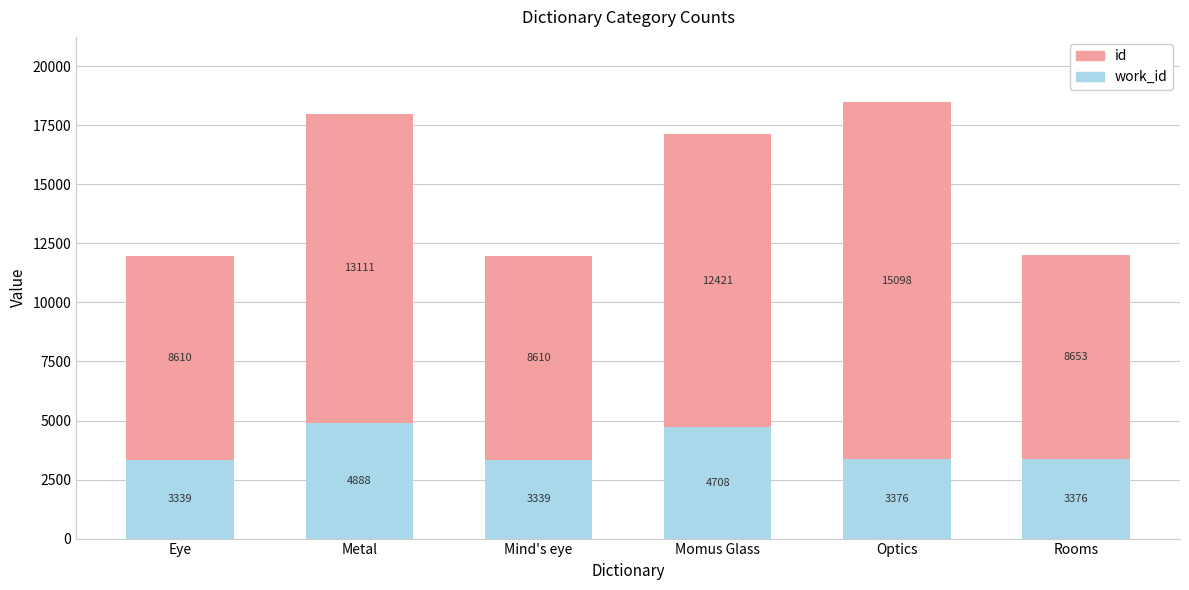

What is the total value across all series at Momus Glass?

17129